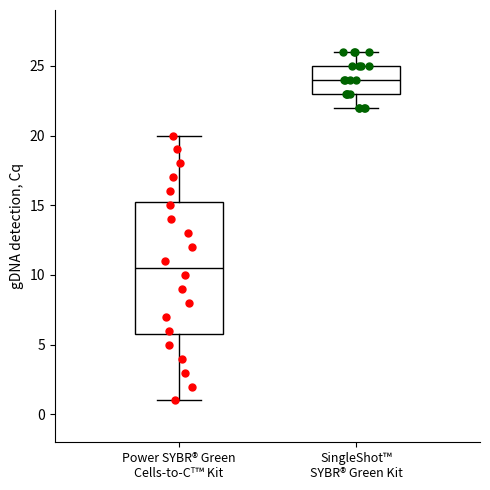

Where does the lower whisker of the box for SingleShot™ SYBR® Green Kit end on the y-axis? The values are not printed on the chart, so give them approximately, as read against the axis.

22.0